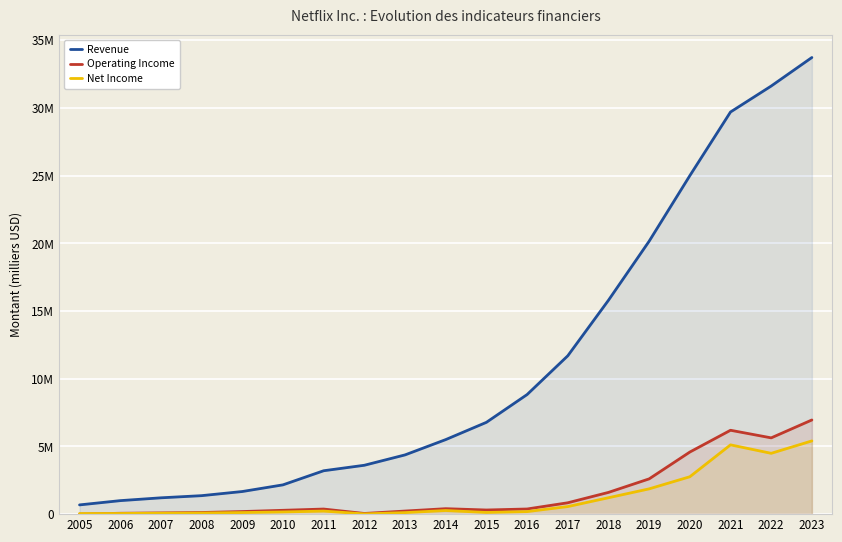

Count the number of categories in the chart.

19